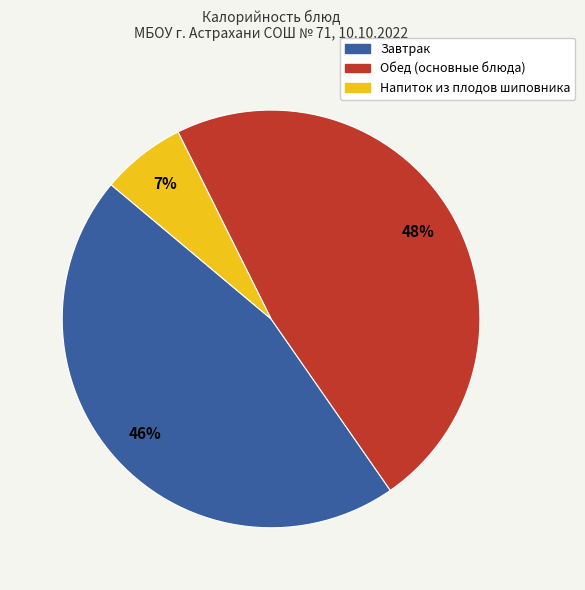

To the nearest percent, what is the average slice percentage?

33%